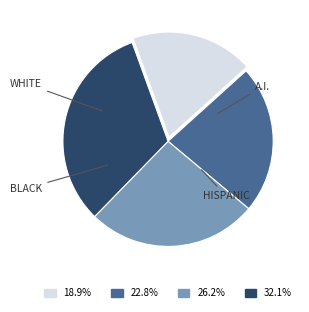

How many segments does this pie chart have?

4